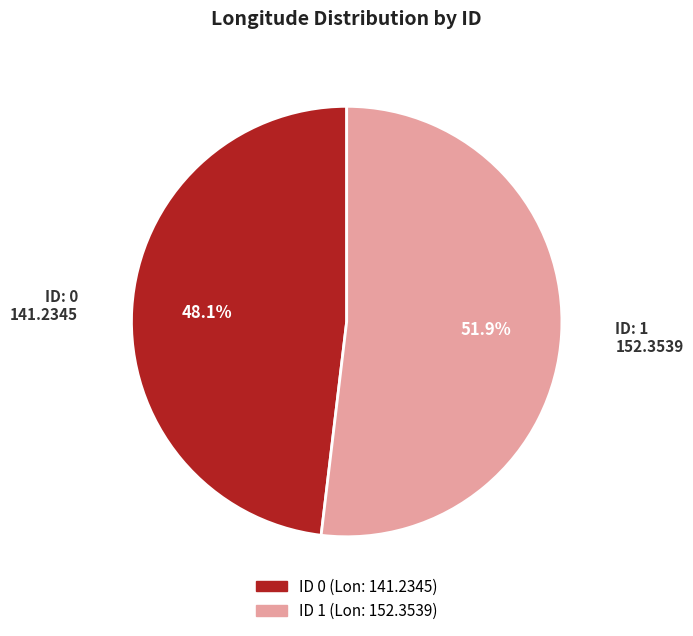

Does any single category account for the majority?

Yes